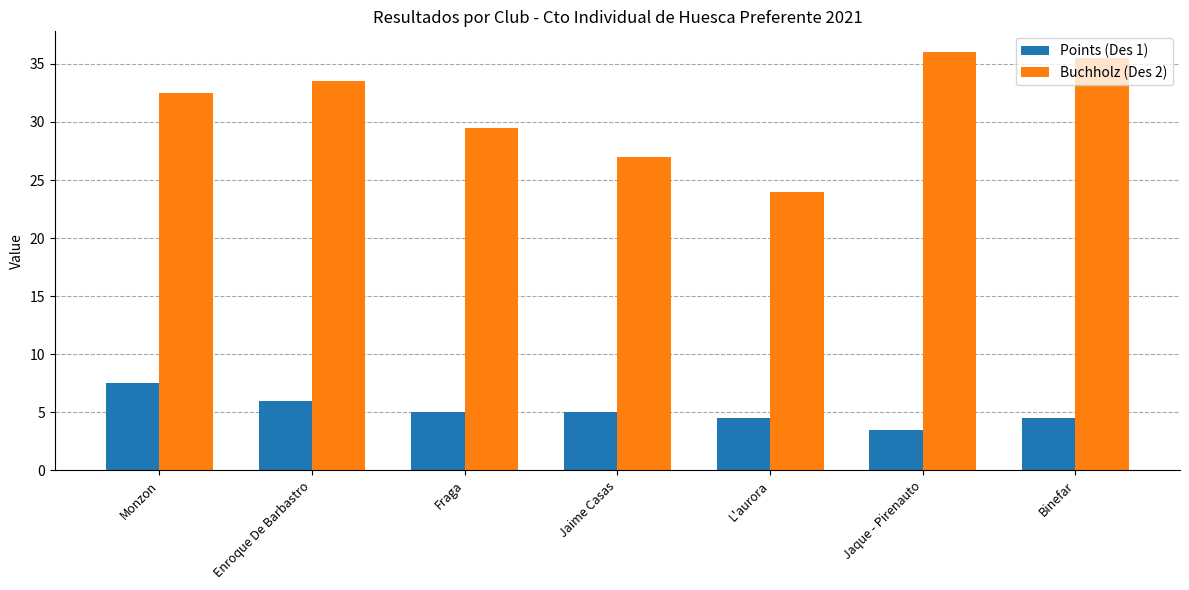

What is the difference between the Points (Des 1) values at Fraga and Binefar?

0.5